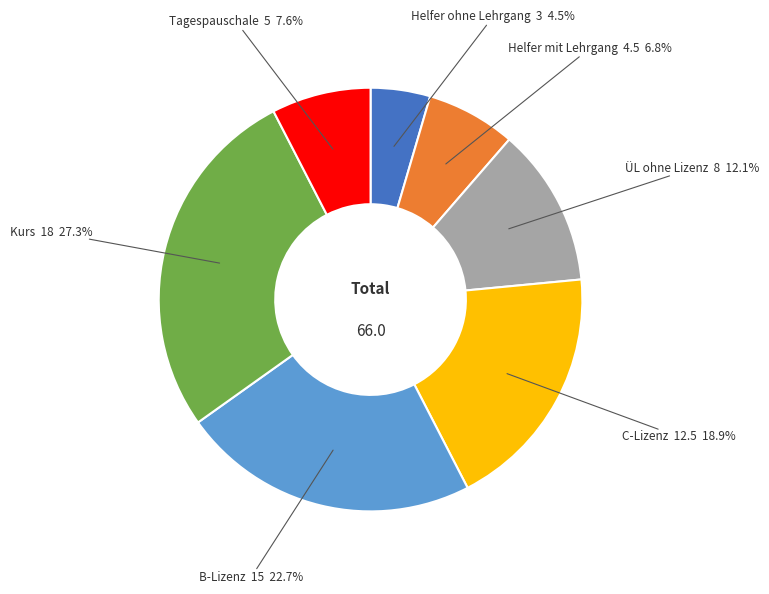

Does any single category account for the majority?

No